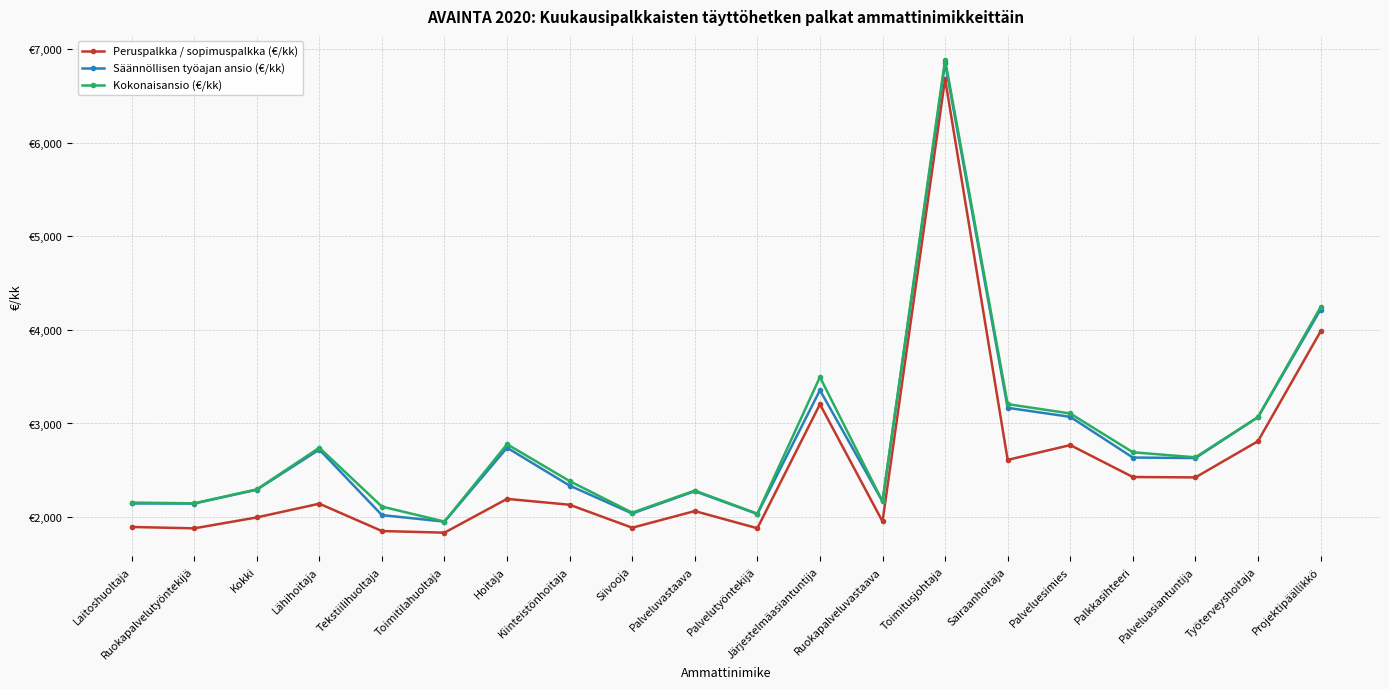

Which category has the highest value in the Kokonaisansio (€/kk) series?

Toimitusjohtaja